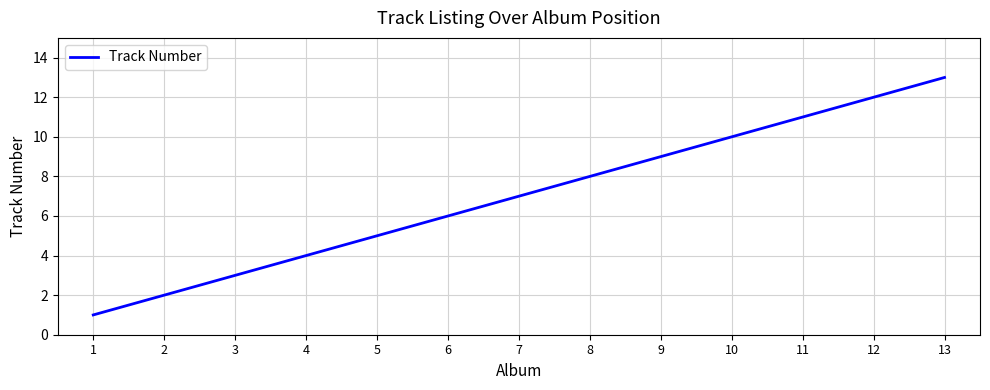

What is the approximate value at 3?

3